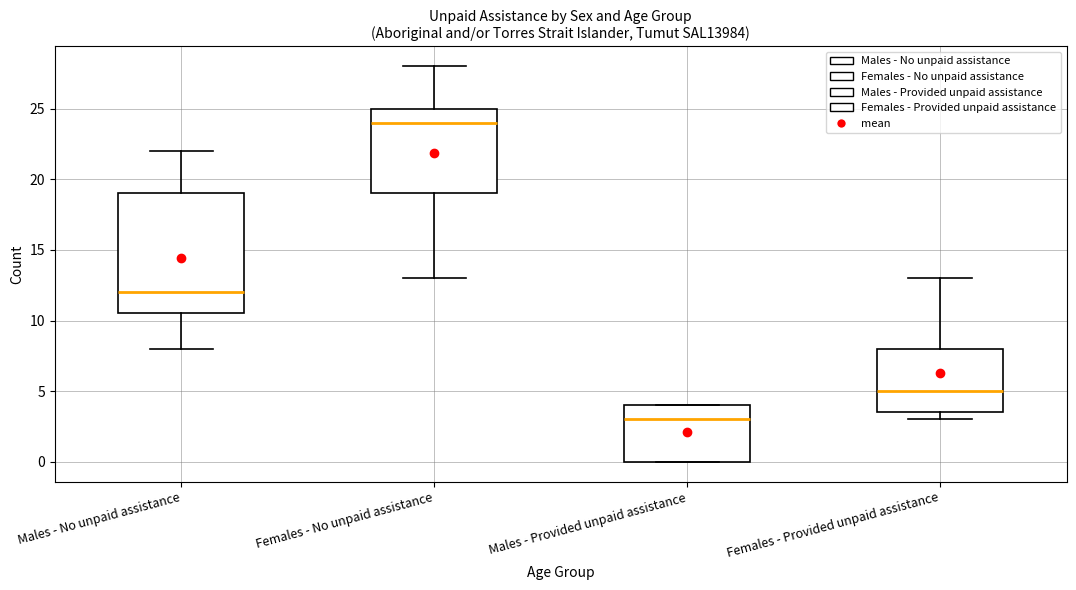

Which box has the highest median line?

Females - No unpaid assistance